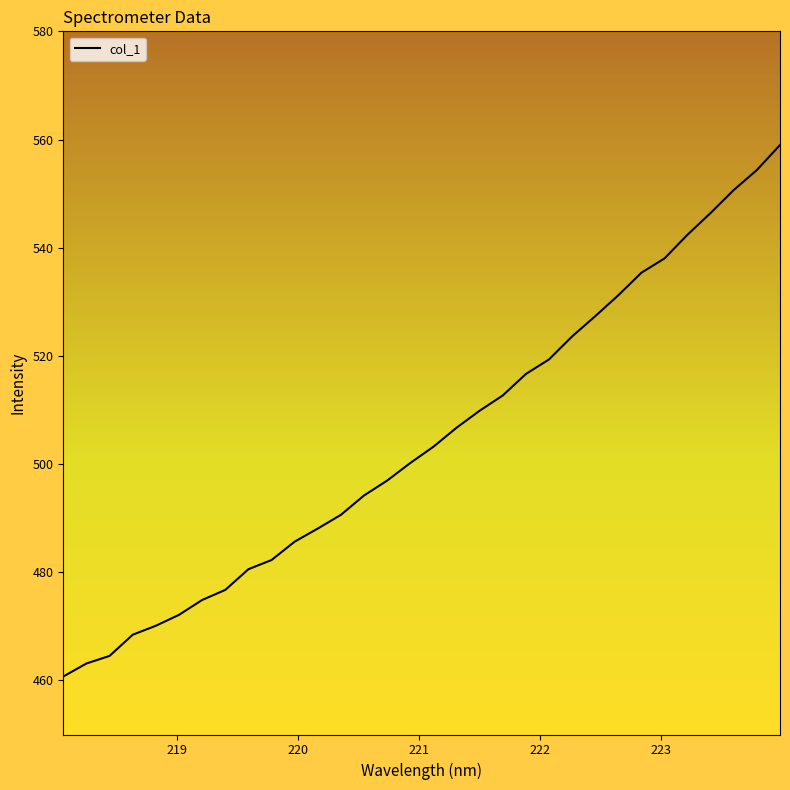

What is the maximum value shown in the chart?

559.0